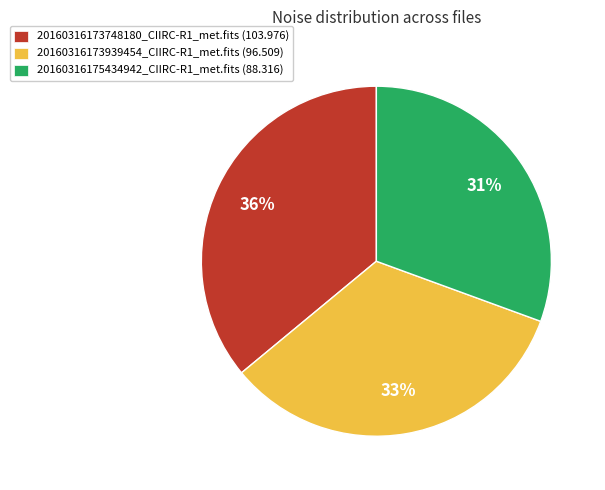

Which category has the biggest portion of the pie?

20160316173748180_CIIRC-R1_met.fits